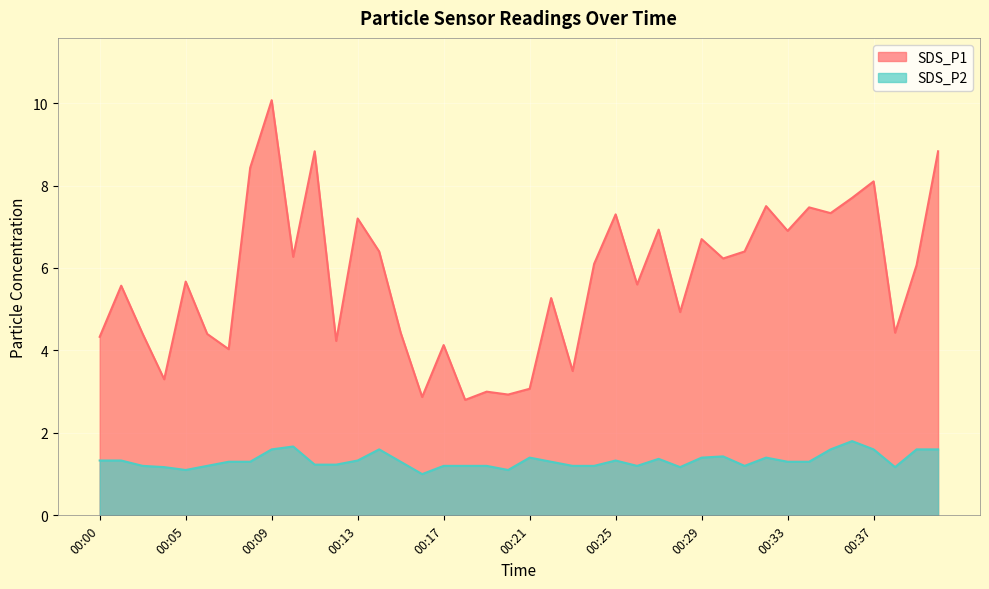

Which label corresponds to the largest value in the chart?

00:09